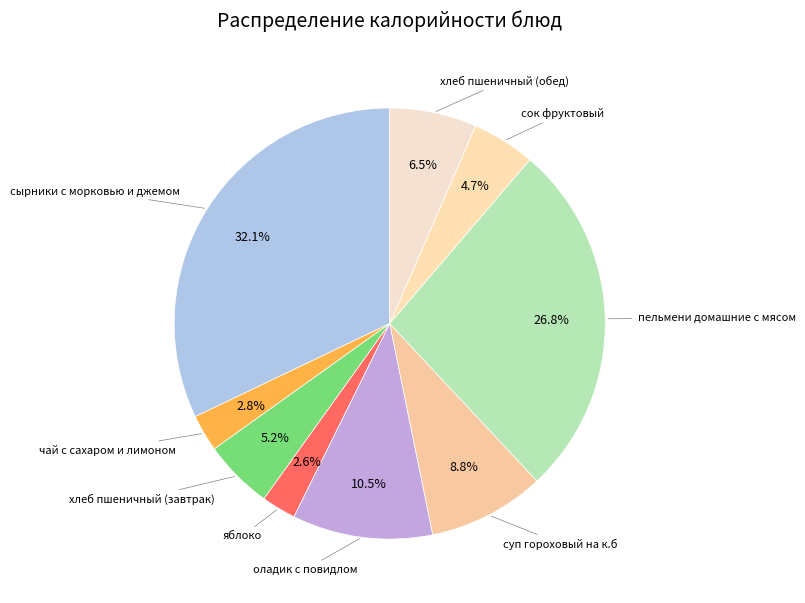

Which category has the biggest portion of the pie?

сырники с морковью и джемом